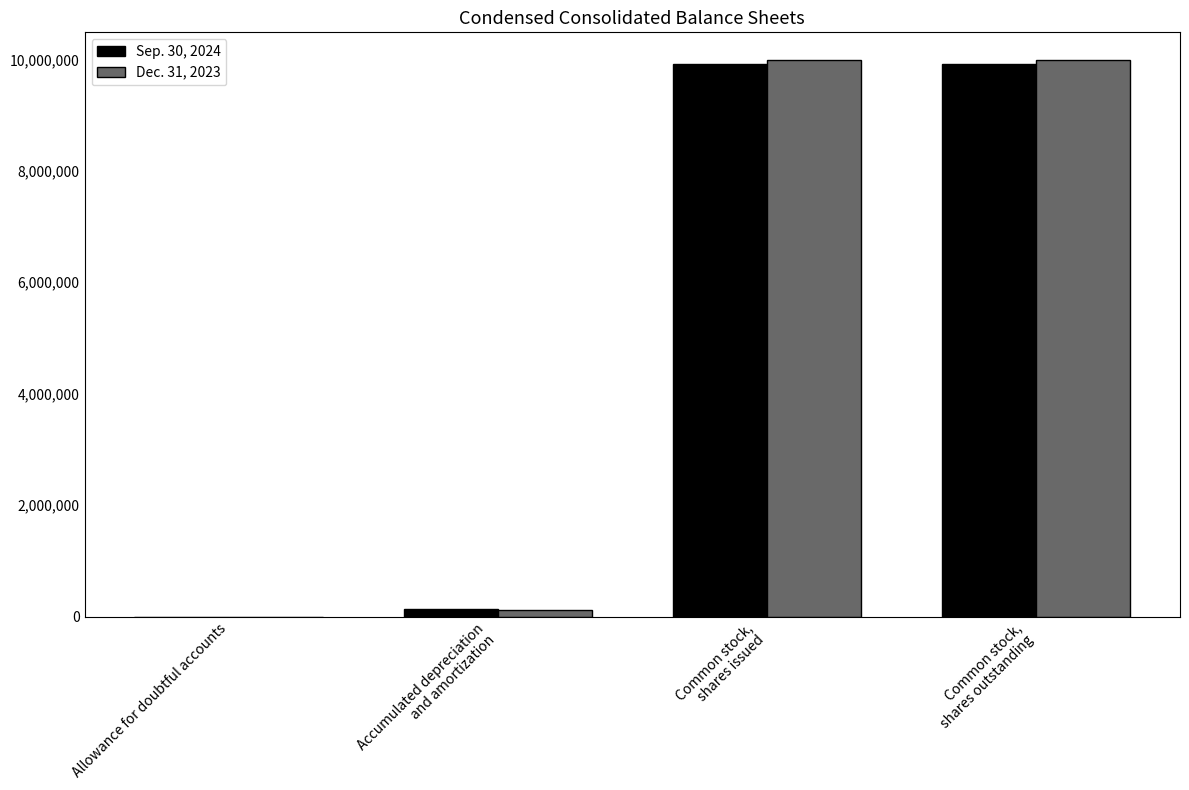

Reading left to right, extract all data points from this chart.

Sep. 30, 2024: 215	137029	9918711	9918711
Dec. 31, 2023: 121	126359	9985580	9985580